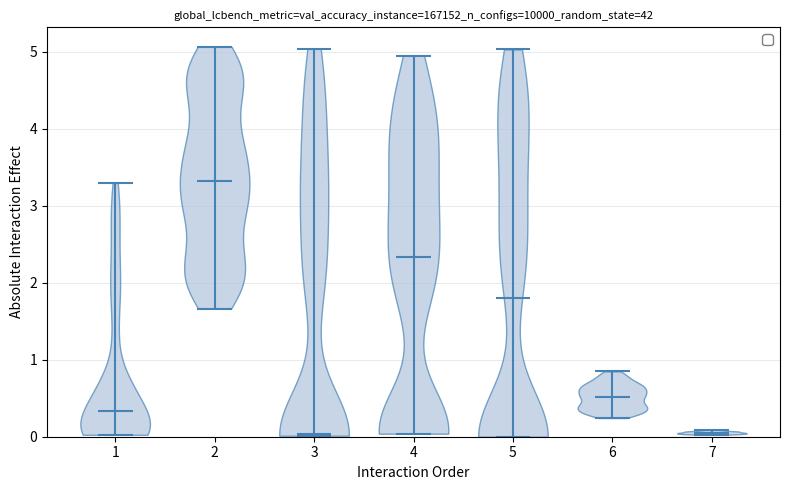

Reading left to right, read every violin against the y-axis: where its median line is, and the lowest and highest points it reaches. The values are not printed on the chart, so give them approximately, as read against the axis.

1: median line 0.3, lowest point 0.0, highest point 3.3
2: median line 3.3, lowest point 1.7, highest point 5.1
3: median line 0.0, lowest point 0.0, highest point 5.0
4: median line 2.3, lowest point 0.0, highest point 5.0
5: median line 1.8, lowest point 0.0, highest point 5.0
6: median line 0.5, lowest point 0.2, highest point 0.8
7: median line 0.1, lowest point 0.0, highest point 0.1